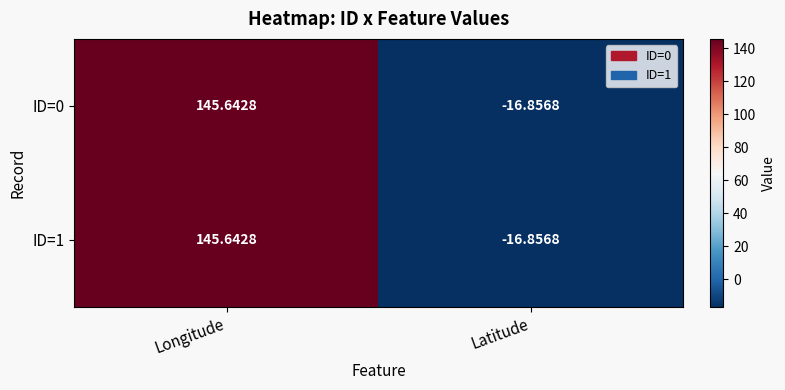

Which category has the lowest value in the ID=0 series?

Latitude